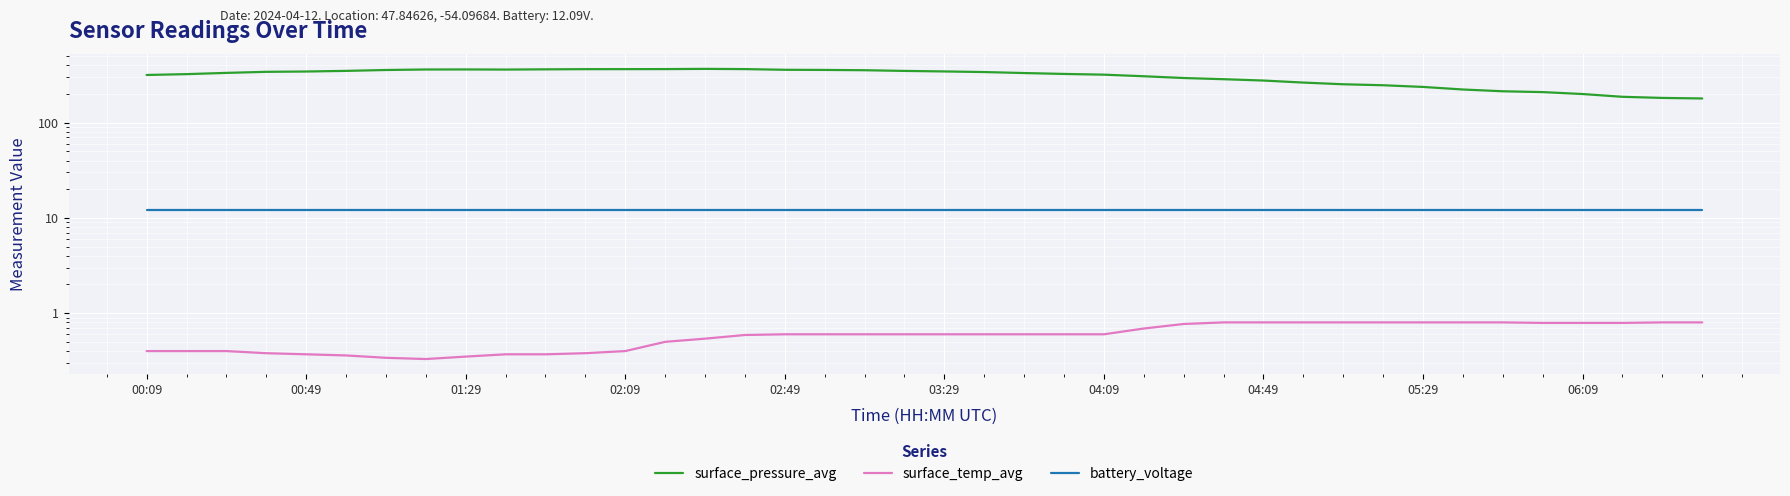

Rank the categories by surface_pressure_avg value from lowest to highest.

39, 38, 37, 36, 35, 34, 33, 32, 31, 30, 29, 28, 27, 26, 25, 00:09, 24, 00:49, 23, 22, 01:29, 21, 02:09, 02:49, 20, 19, 03:29, 18, 04:09, 17, 16, 06:09, 04:49, 05:29, 10, 11, 12, 15, 13, 14